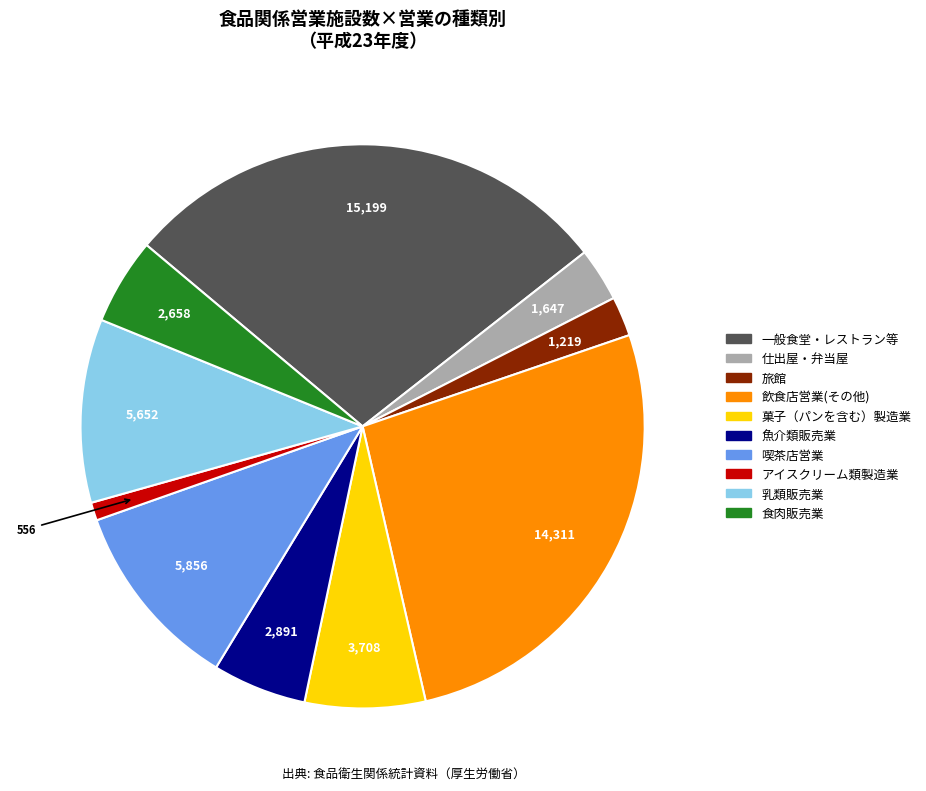

The 飲食店営業(その他) slice represents 27% of the pie. True or false?

True